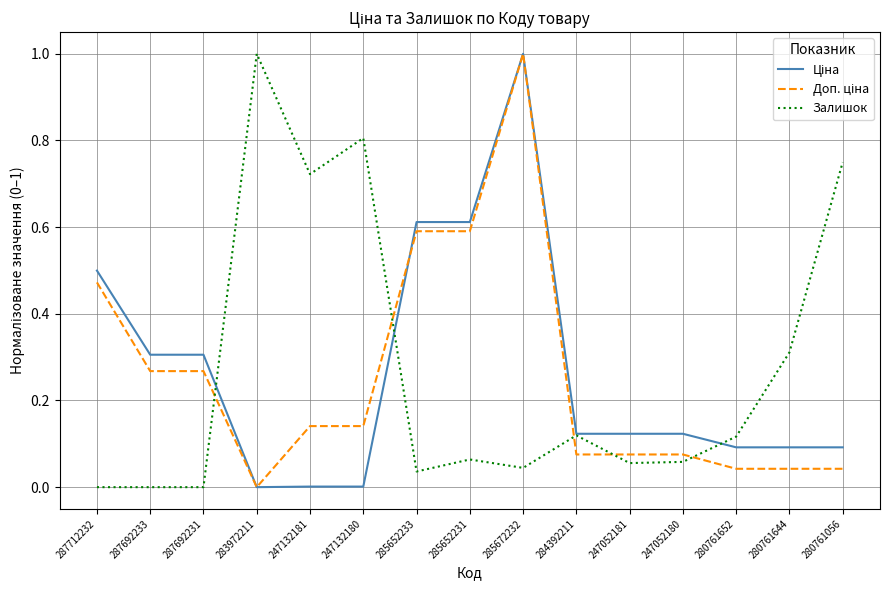

The Залишок series shows 0.1 at 280761652. True or false?

True